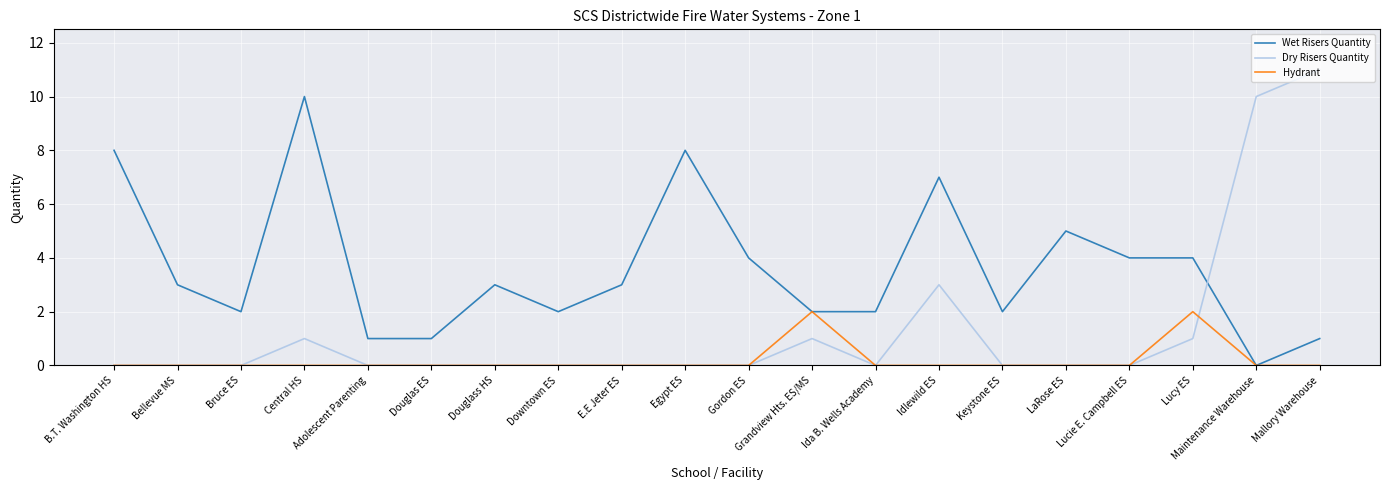

Where is the first local maximum for Wet Risers Quantity?

Central HS